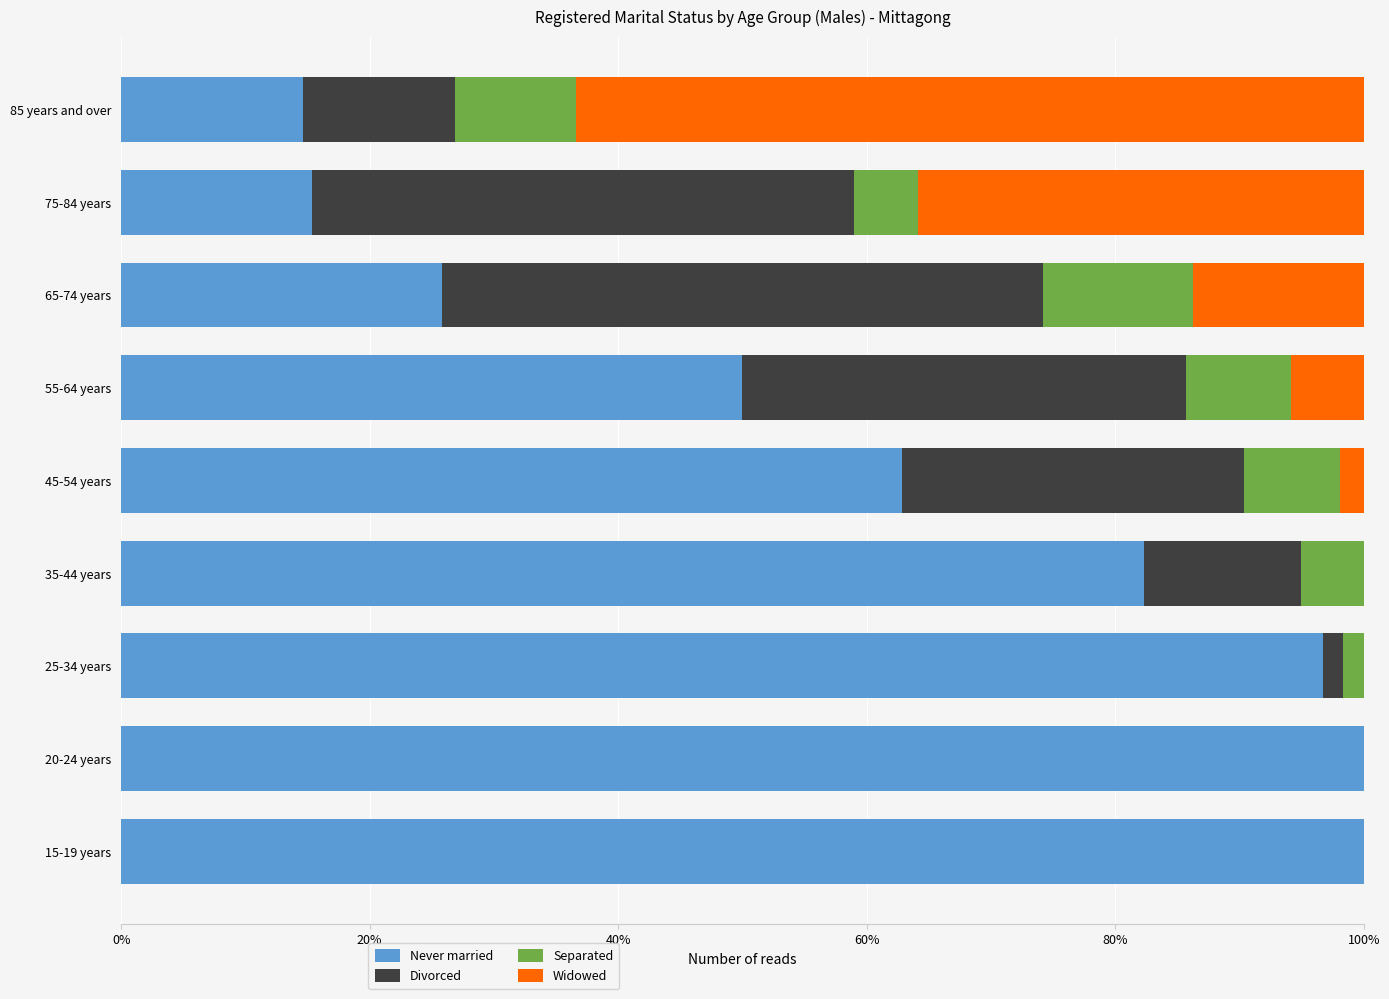

What is the total value across all series at 65-74 years?

100.0